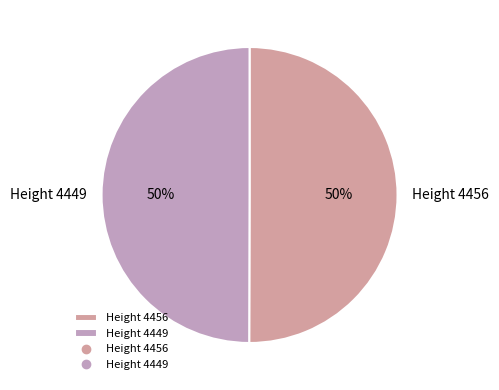

To the nearest percent, what is the average slice percentage?

50%